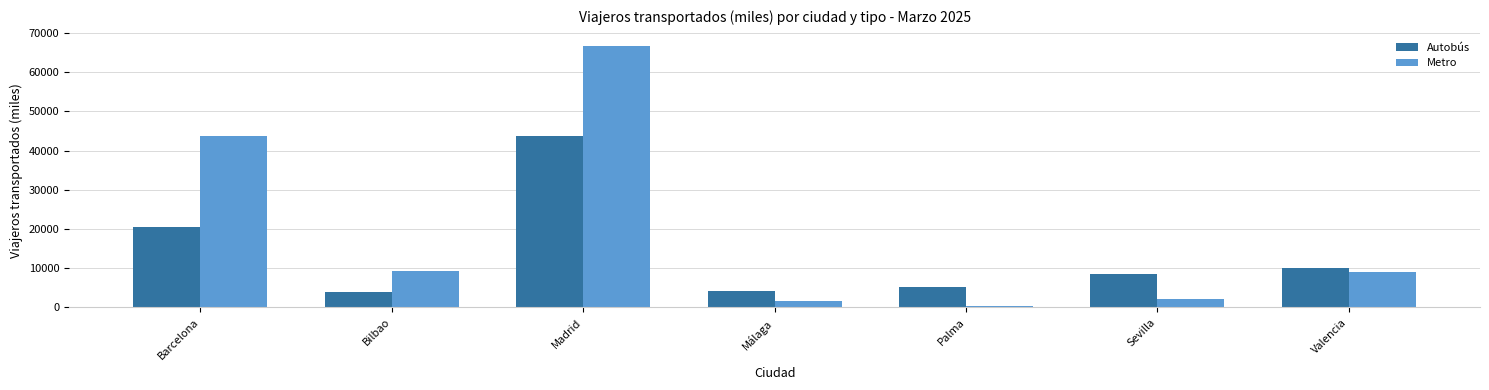

What is the label of the 4th bar from the left?

Málaga